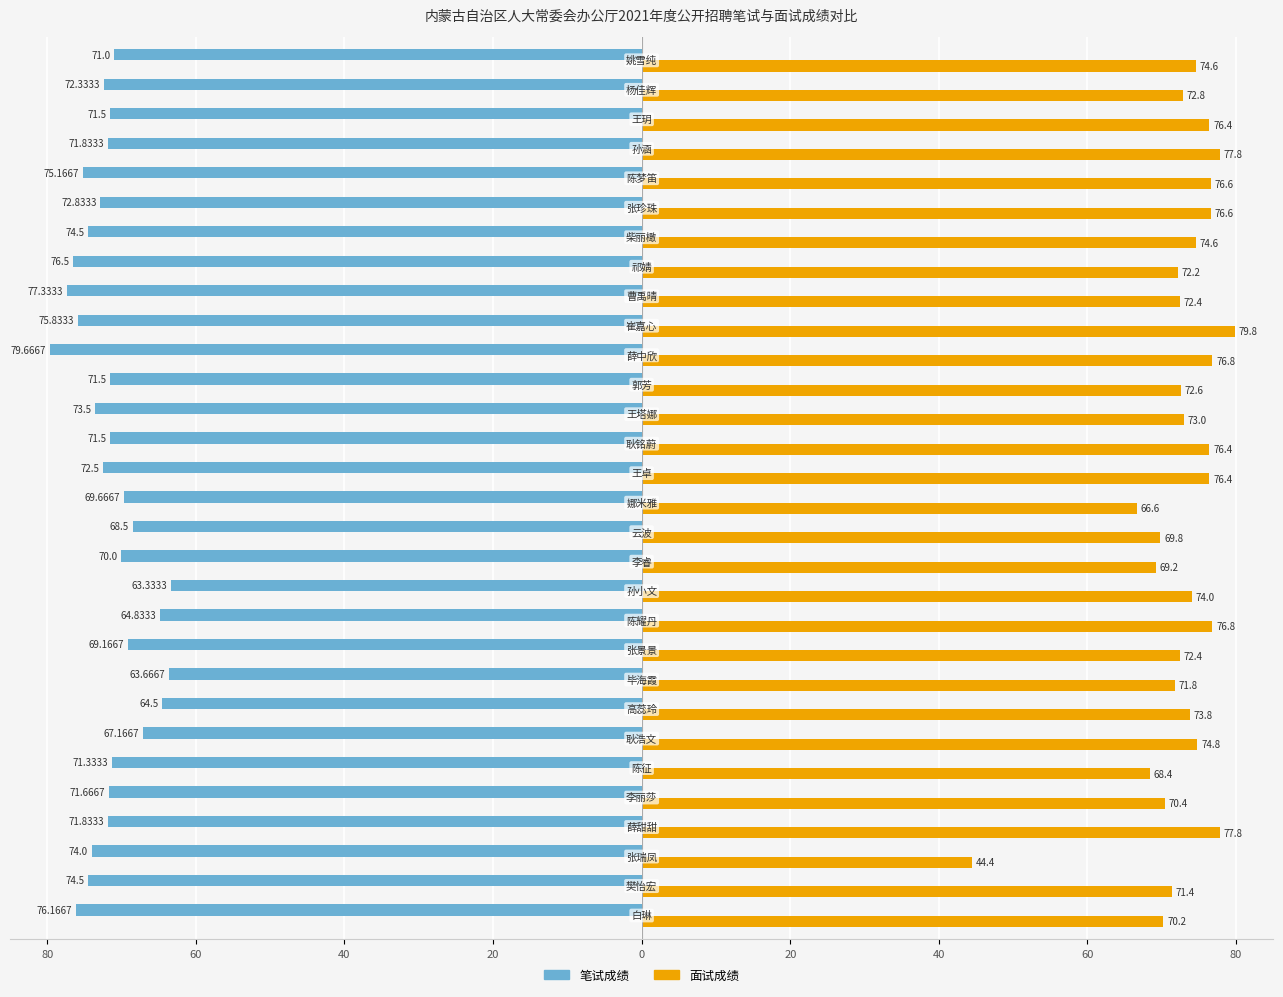

What are all the series names shown in the legend?

笔试成绩, 面试成绩